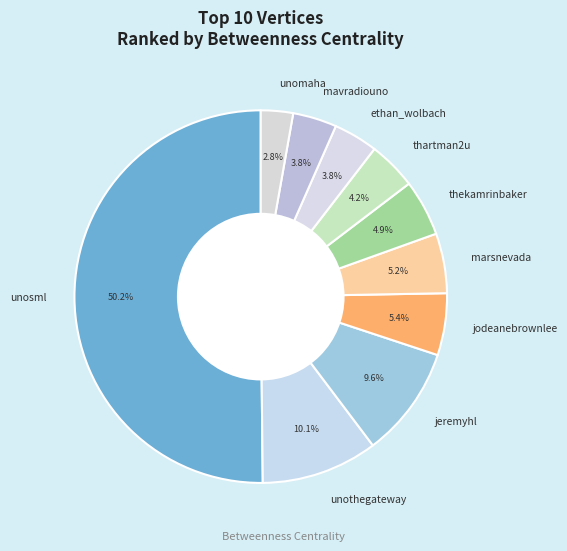

Which category has the smallest portion of the pie?

unomaha